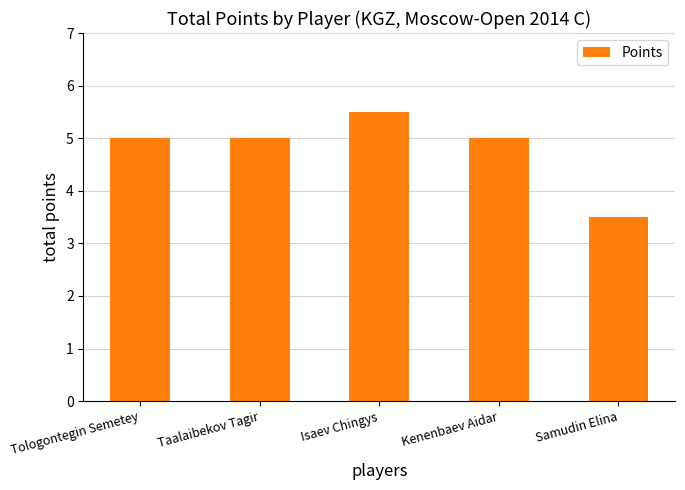

Are the bars horizontal?

No